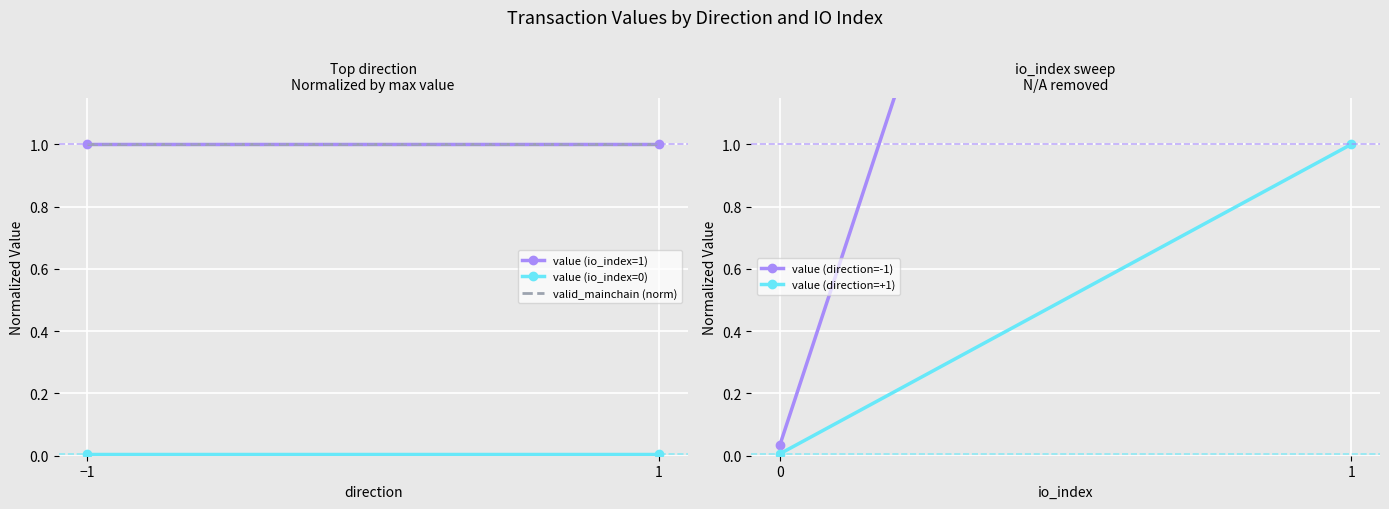

Is this an area chart (filled region under the line)?

No